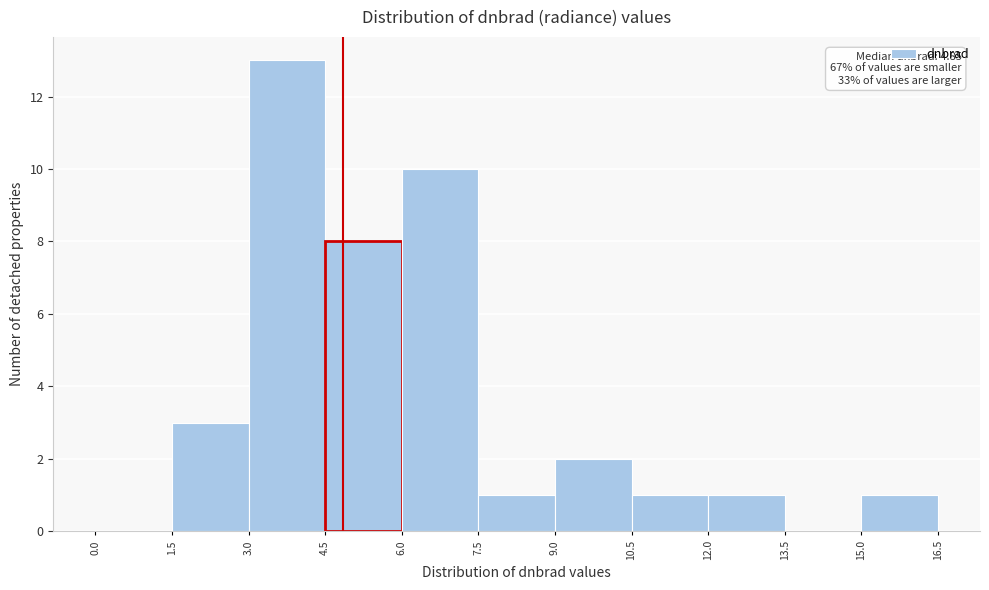

Over which range of the x-axis is the bar tallest?

3.0 to 4.5